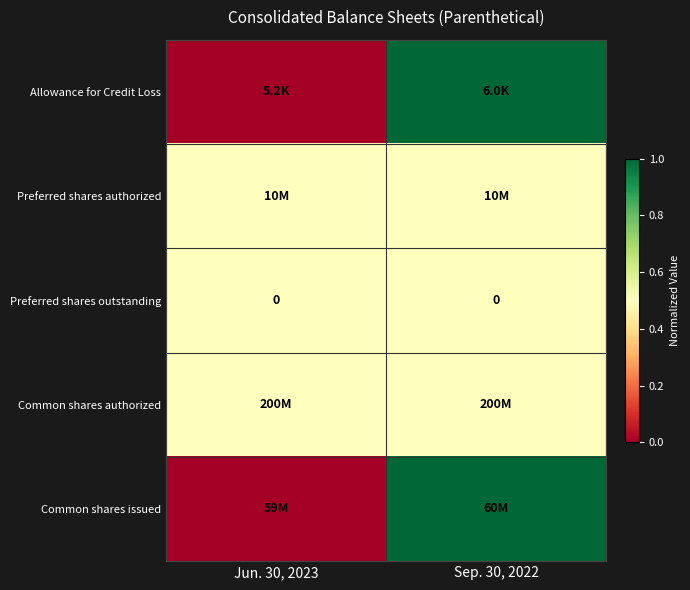

Count the row_0 values in the range 0 to 1.

2